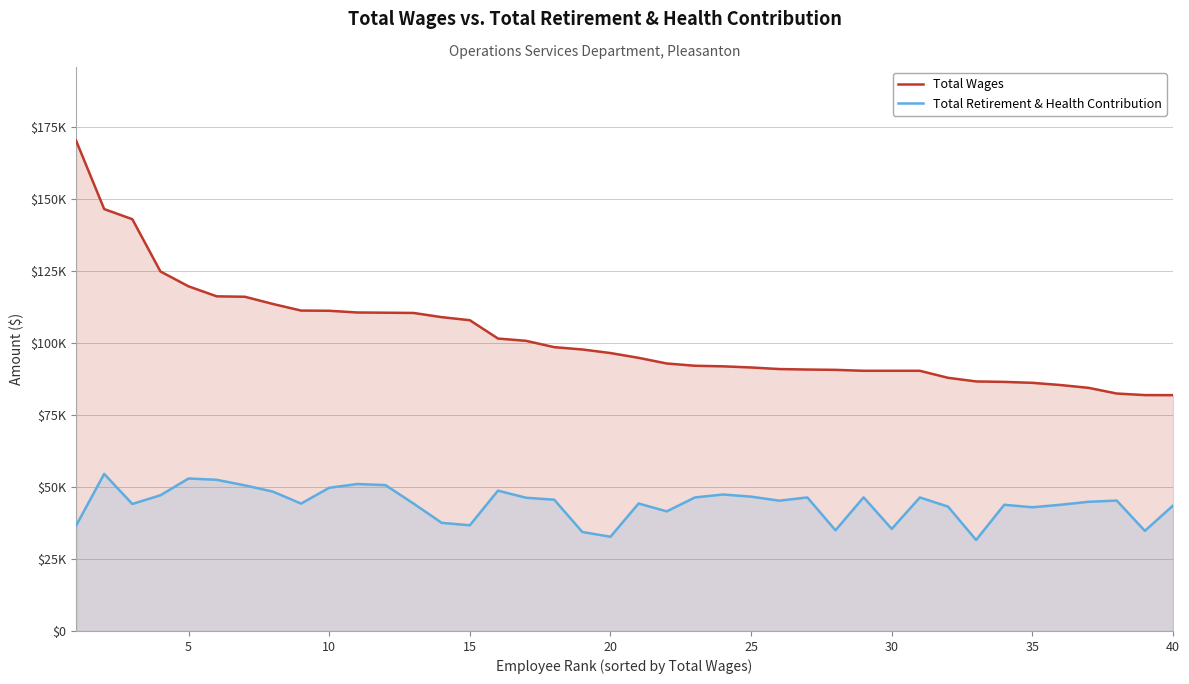

What are all the series names shown in the legend?

Total Wages, Total Retirement & Health Contribution